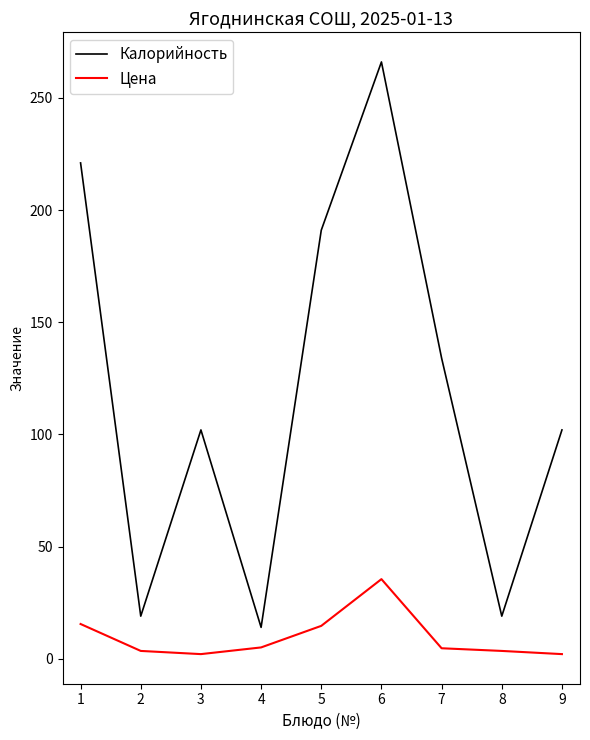

What is the difference between the Калорийность values at 4 and 8?

5.0